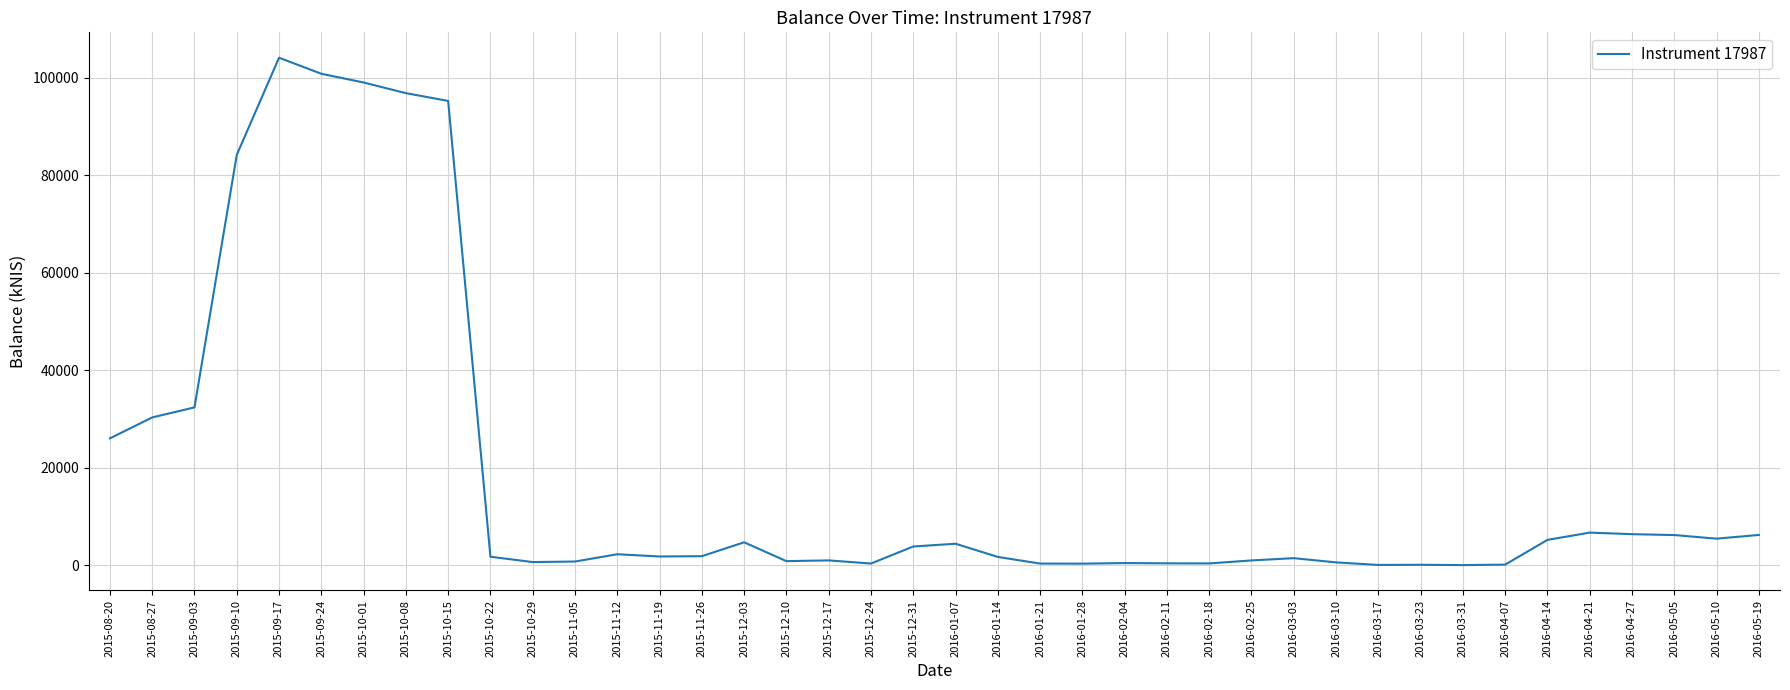

Between 2015-09-24 and 2015-09-17, which is larger?

2015-09-17